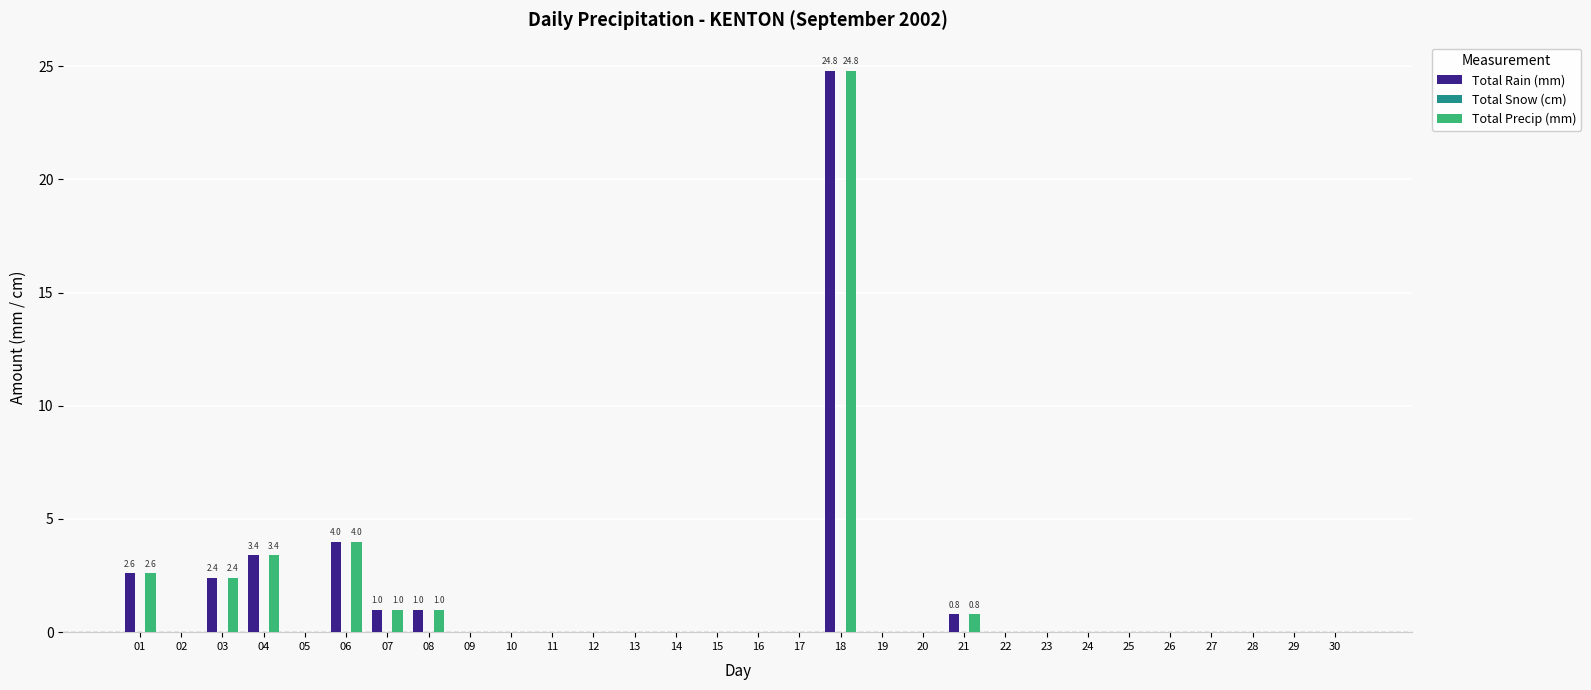

True or false: Total Precip (mm) has a value of 0.0 at 25.

True